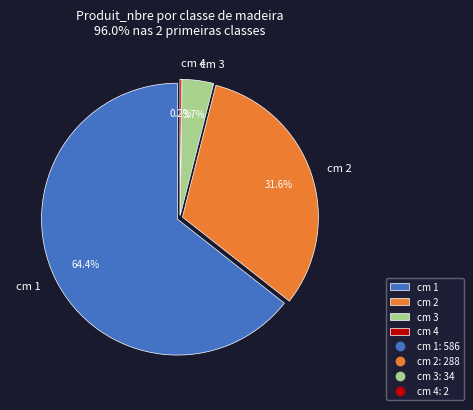

To the nearest percent, what percentage of the pie is cm 3?

4%